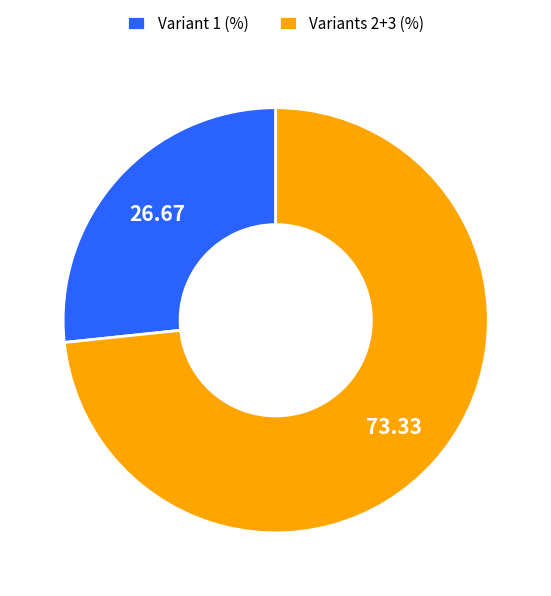

Which category has the biggest portion of the pie?

Variants 2+3 (%)